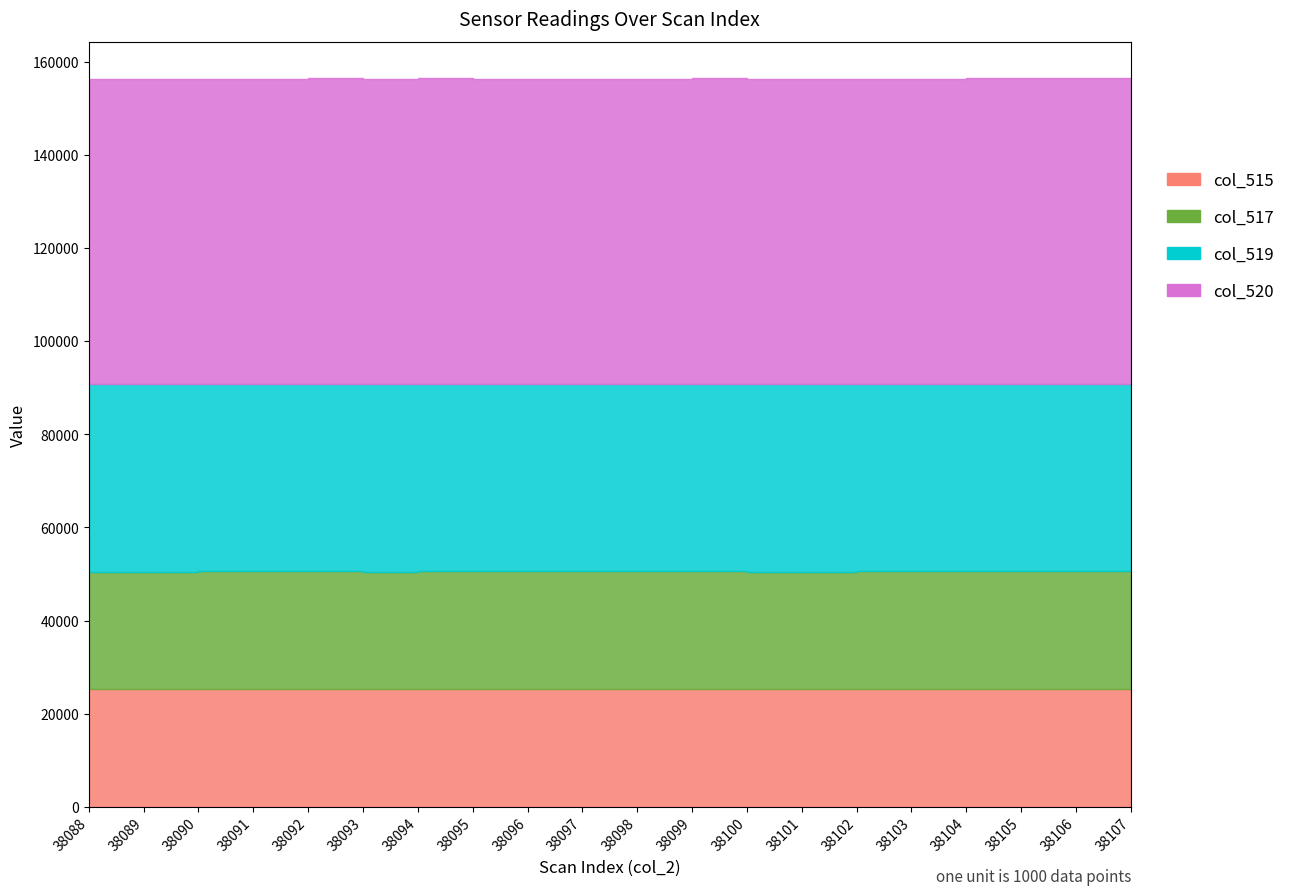

Reading left to right, list all the values displayed in this chart.

col_515: 38088=25224	38089=25260	38090=25276	38091=25299	38092=25360	38093=25239	38094=25362	38095=25318	38096=25279	38097=25286	38098=25306	38099=25333	38100=25211	38101=25254	38102=25267	38103=25308	38104=25353	38105=25343	38106=25365	38107=25309
col_517: 38088=25224	38089=25260	38090=25276	38091=25299	38092=25360	38093=25239	38094=25362	38095=25318	38096=25279	38097=25286	38098=25306	38099=25333	38100=25211	38101=25254	38102=25267	38103=25308	38104=25353	38105=25343	38106=25365	38107=25309
col_519: 38088=40311	38089=40275	38090=40259	38091=40236	38092=40175	38093=40296	38094=40173	38095=40217	38096=40256	38097=40249	38098=40229	38099=40202	38100=40324	38101=40281	38102=40268	38103=40227	38104=40182	38105=40192	38106=40170	38107=40226
col_520: 38088=65535	38089=65535	38090=65535	38091=65535	38092=65535	38093=65535	38094=65535	38095=65535	38096=65535	38097=65535	38098=65535	38099=65535	38100=65535	38101=65535	38102=65535	38103=65535	38104=65535	38105=65535	38106=65535	38107=65535